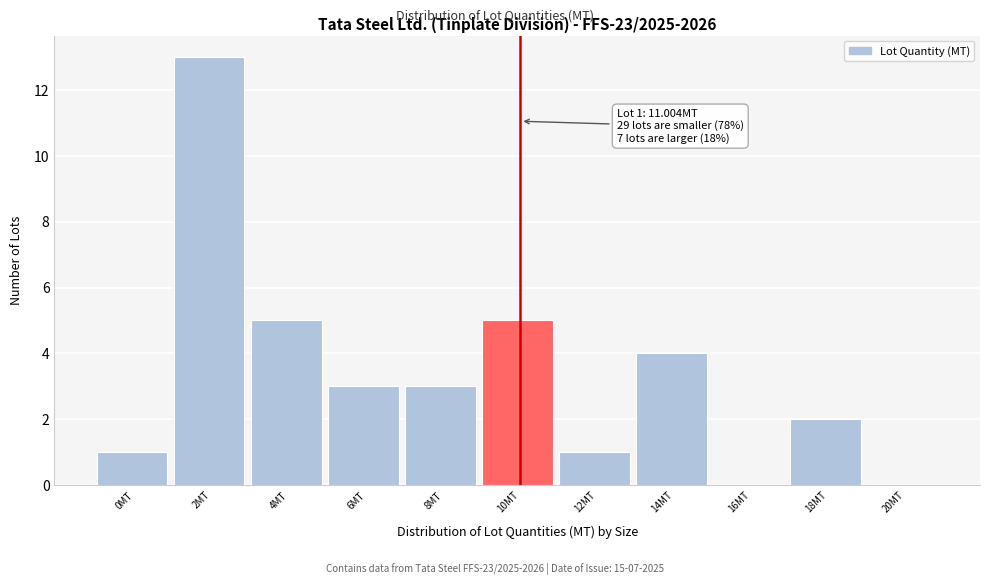

Reading right to left, what are all the values shown in this chart?

20MT=0	18MT=2	16MT=0	14MT=4	12MT=1	10MT=5	8MT=3	6MT=3	4MT=5	2MT=13	0MT=1